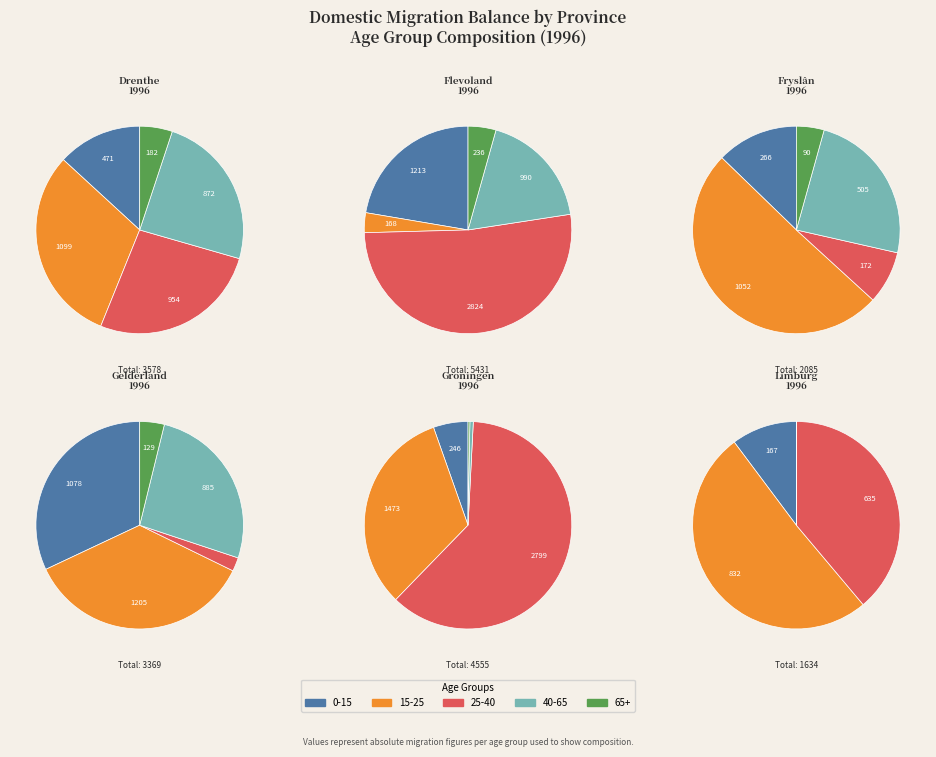

Which has a higher value, Gelderland or Drenthe 0-15?

Gelderland